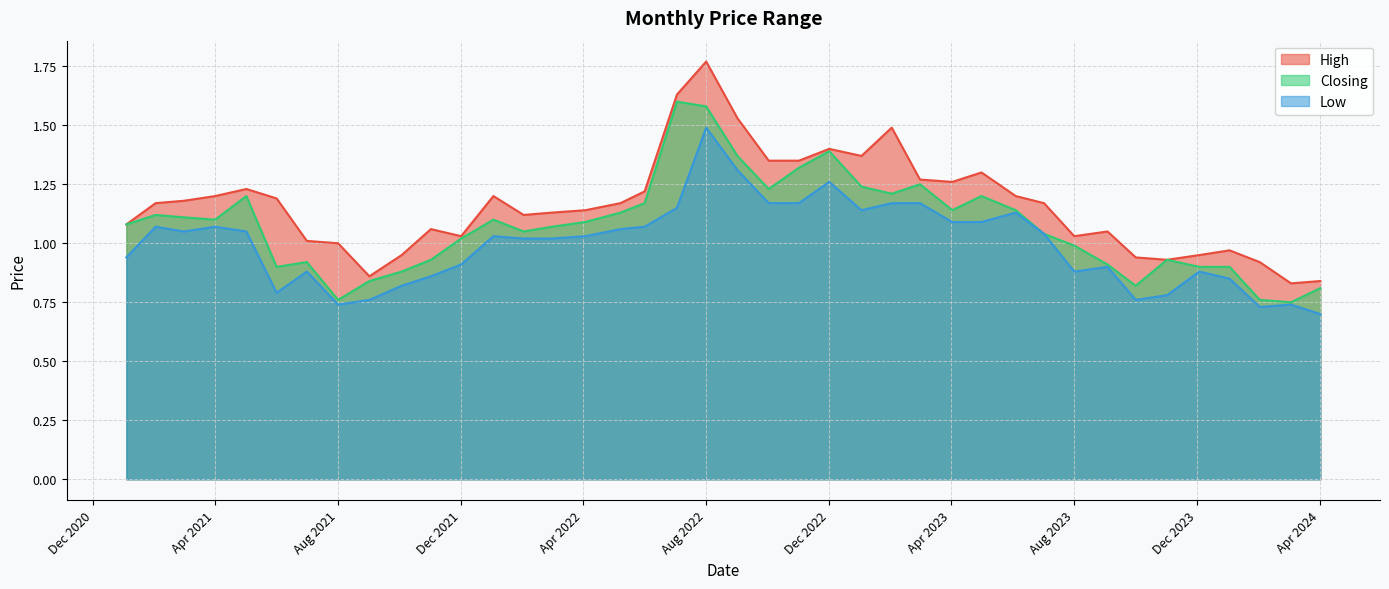

Rank the series by their maximum value, from highest to lowest.

High, Closing, Low